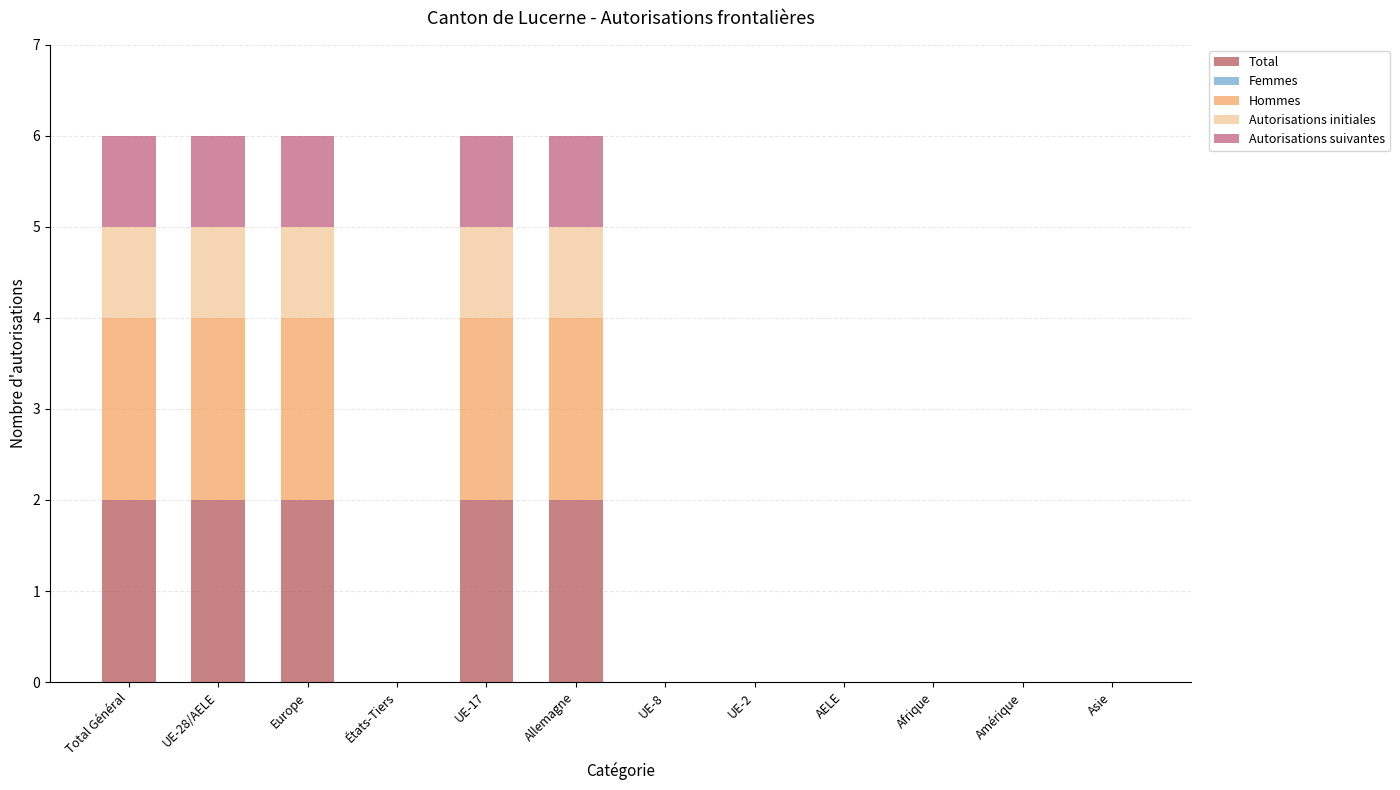

True or false: Total has a value of 0 at Asie.

True